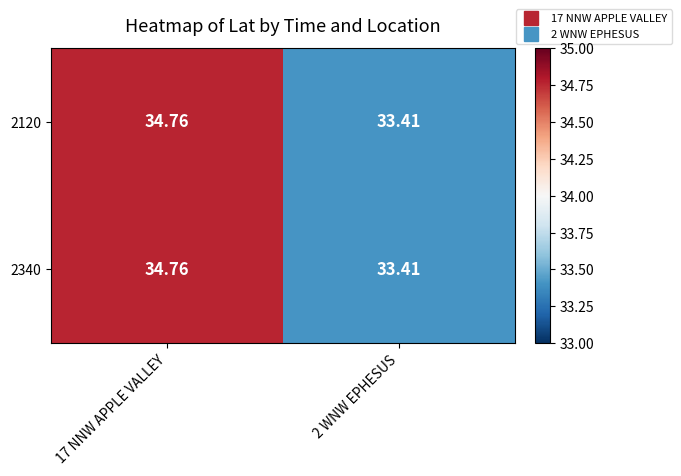

Reading left to right, what are all the values shown in this chart?

2120: 17 NNW APPLE VALLEY=34.8	2 WNW EPHESUS=33.4
2340: 17 NNW APPLE VALLEY=34.8	2 WNW EPHESUS=33.4